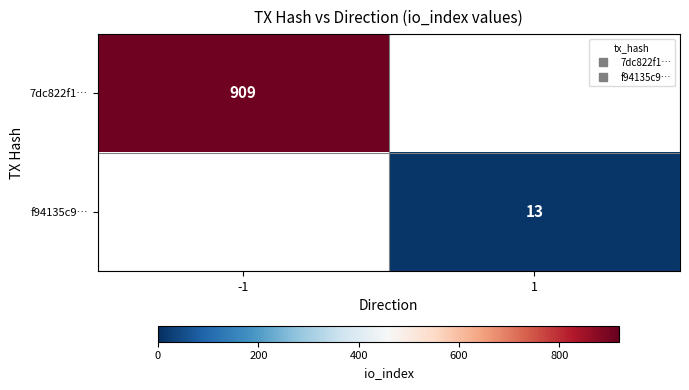

Is the value of 7dc822f1… at -1 greater than the value of f94135c9… at 1?

Yes